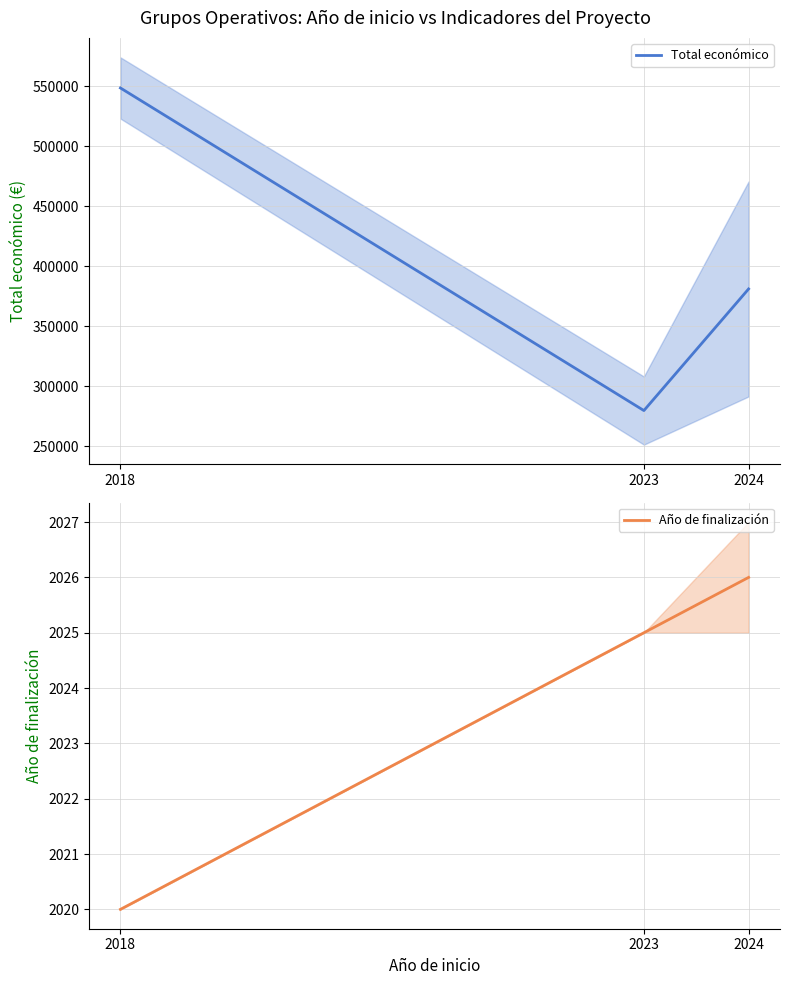

Reading left to right, transcribe all the data shown in this chart.

Total económico: 548511.0	279874.7	381156.0
Año de finalización: 2020.0	2025.0	2026.0